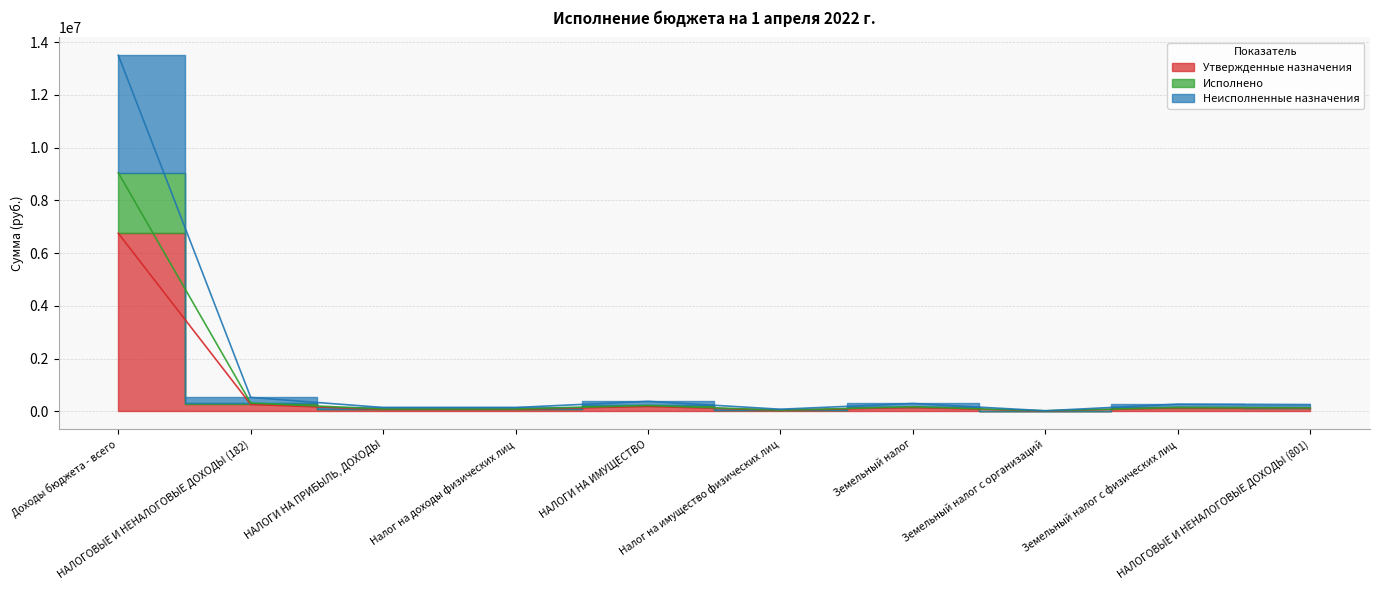

What is the sum of all Утвержденные назначения values?

7829247.0